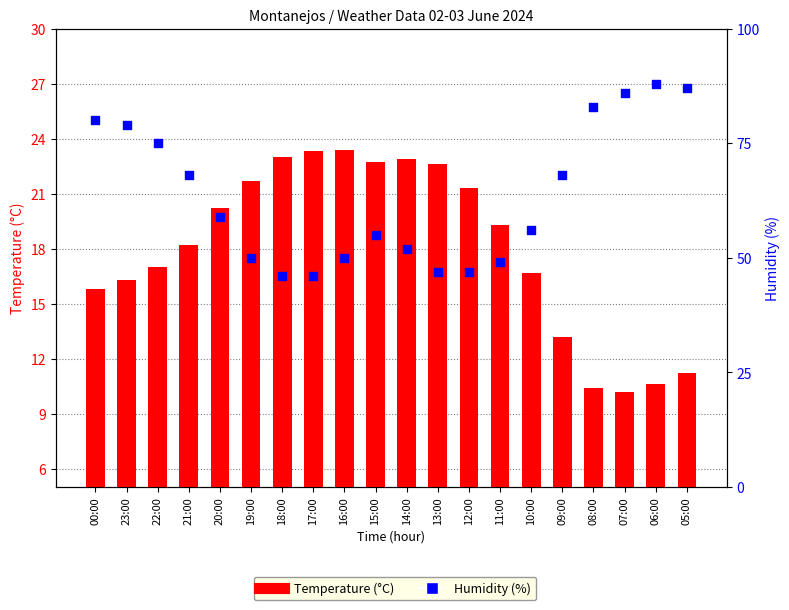

What is the total value across all series at 16:00?

73.4